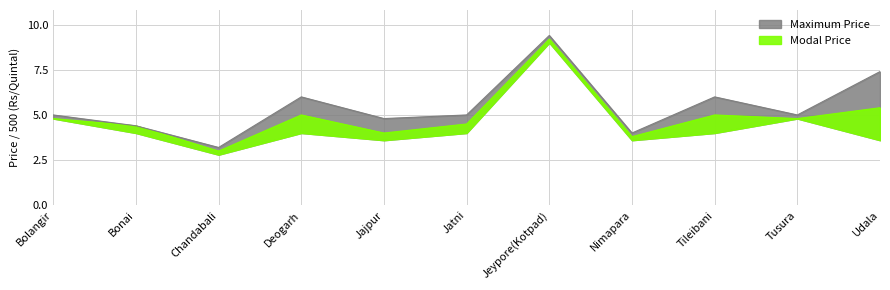

True or false: Modal Price has more than 2 points higher than both neighbors.

True